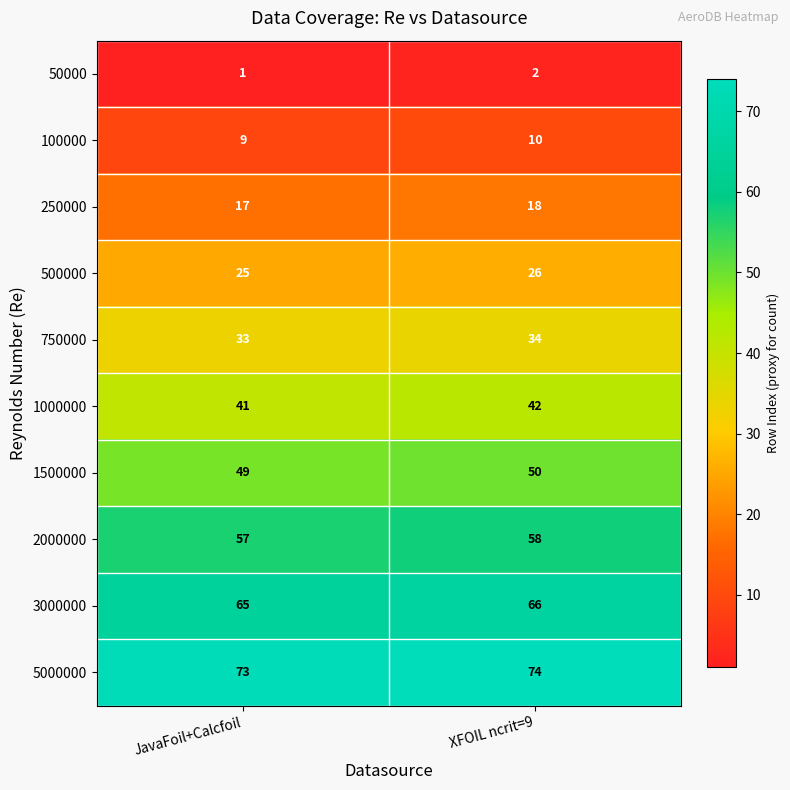

Which category has the lowest value in the 1500000 series?

JavaFoil+Calcfoil